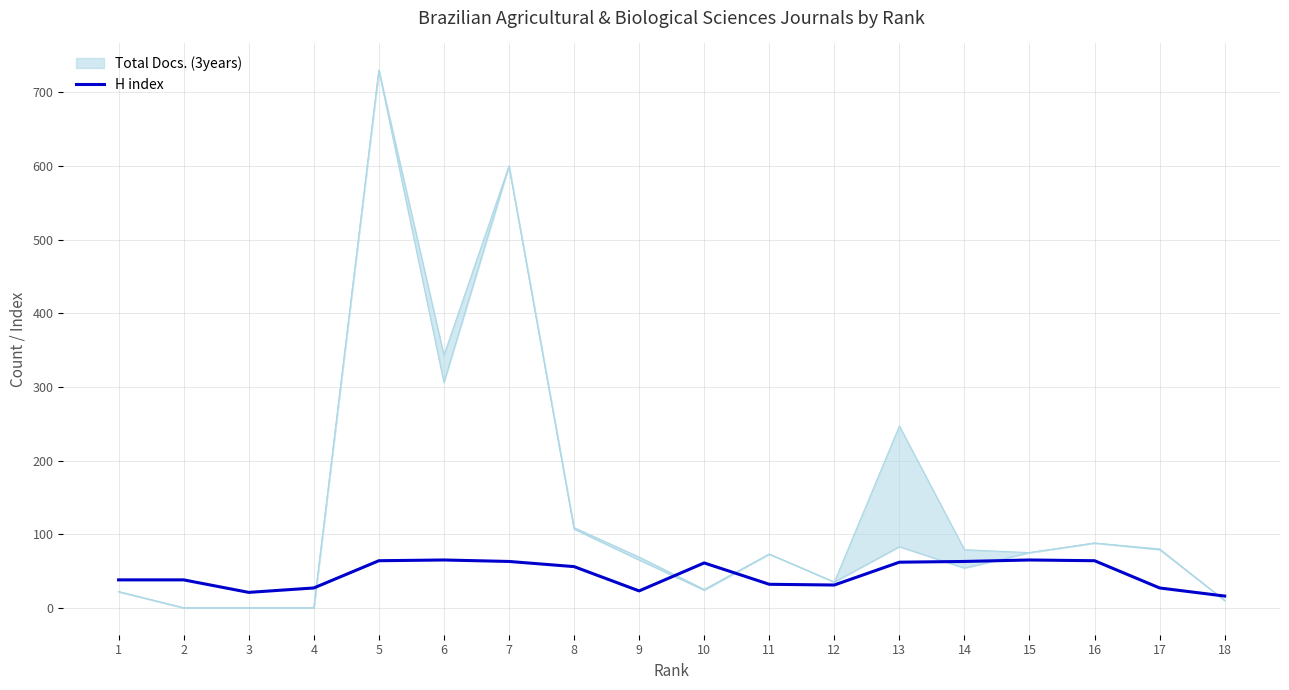

What is the difference between the values at 11 and 9?

9